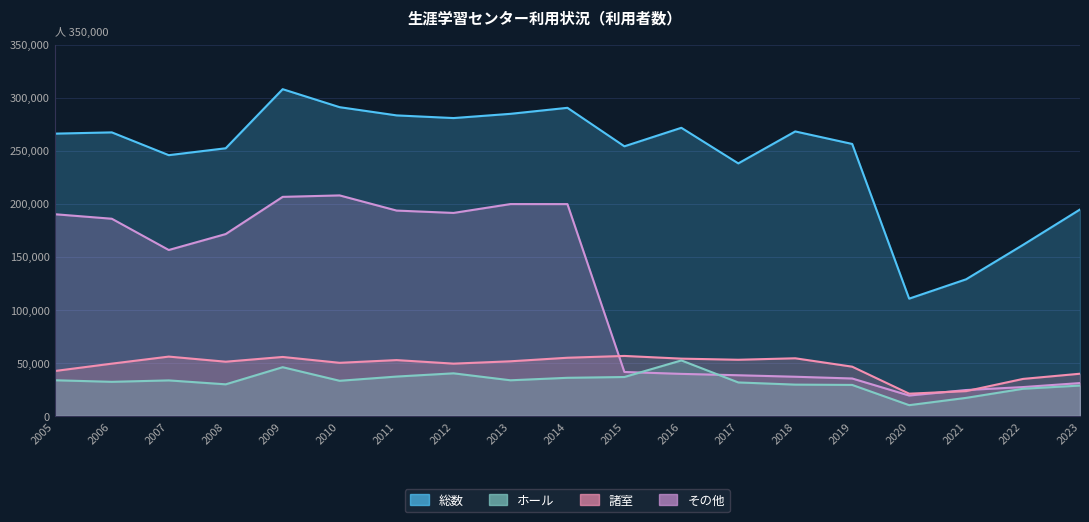

At how many categories does at least one series exceed 174787?

16